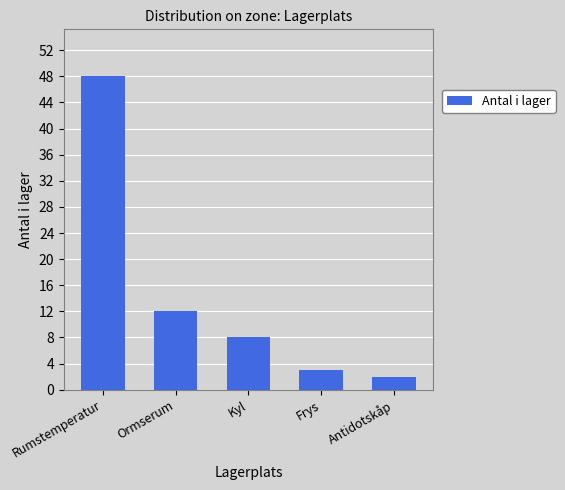

At which category does the chart reach its minimum across all series?

Antidotskåp